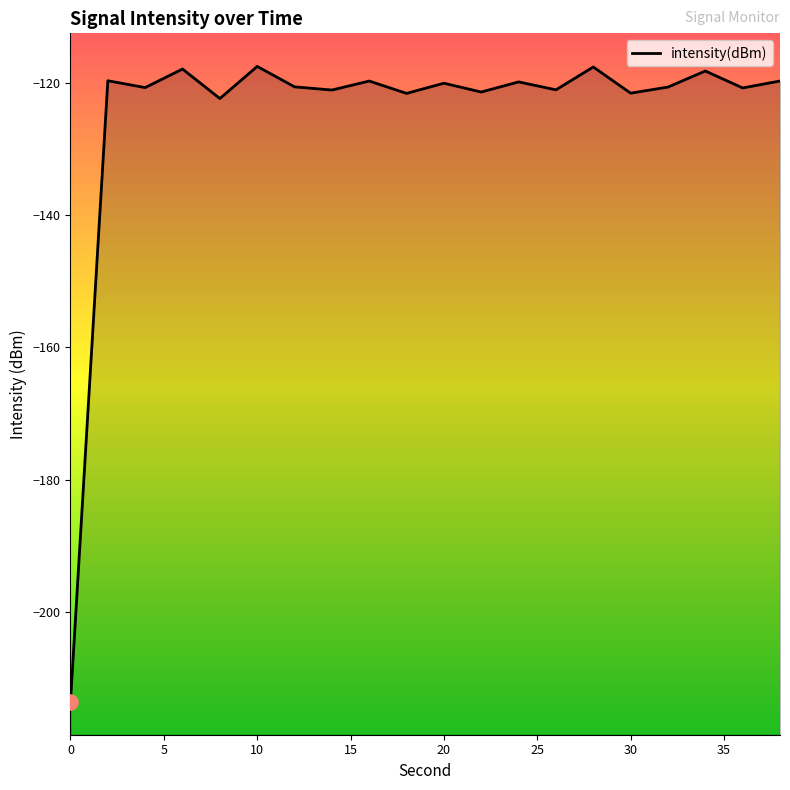

Between 34 and 4, which is larger?

34